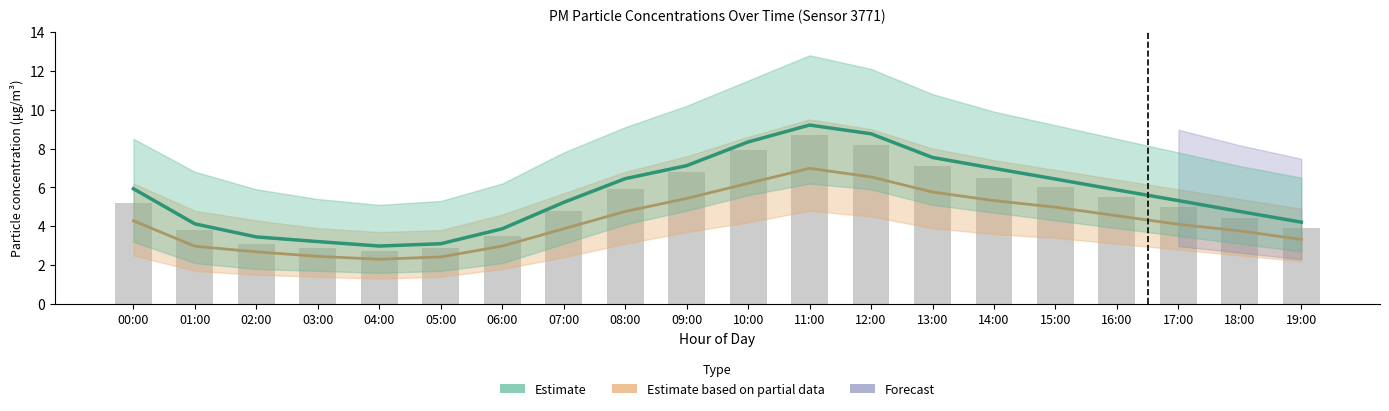

What is the value of the P1_upper bar at the 20th from the left?

3.9